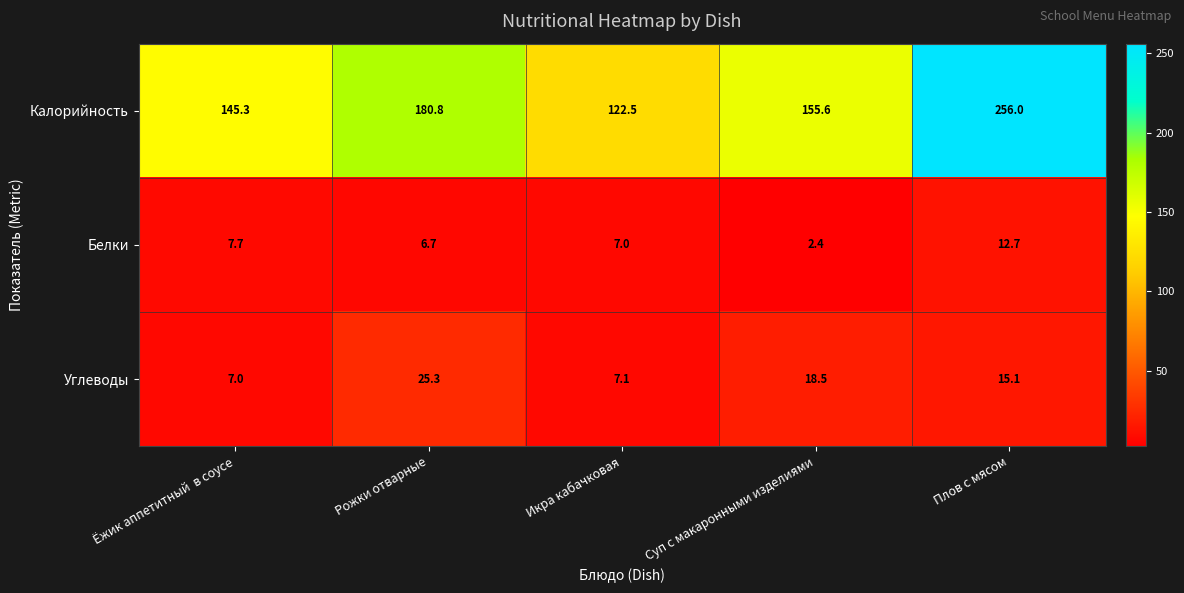

Reading left to right, what are all the values shown in this chart?

Калорийность: Ёжик аппетитный  в соусе=145.3	Рожки отварные=180.8	Икра кабачковая=122.5	Суп с макаронными изделиями=155.6	Плов с мясом=256.0
Белки: Ёжик аппетитный  в соусе=7.7	Рожки отварные=6.7	Икра кабачковая=7.0	Суп с макаронными изделиями=2.4	Плов с мясом=12.7
Углеводы: Ёжик аппетитный  в соусе=7.0	Рожки отварные=25.3	Икра кабачковая=7.1	Суп с макаронными изделиями=18.5	Плов с мясом=15.1